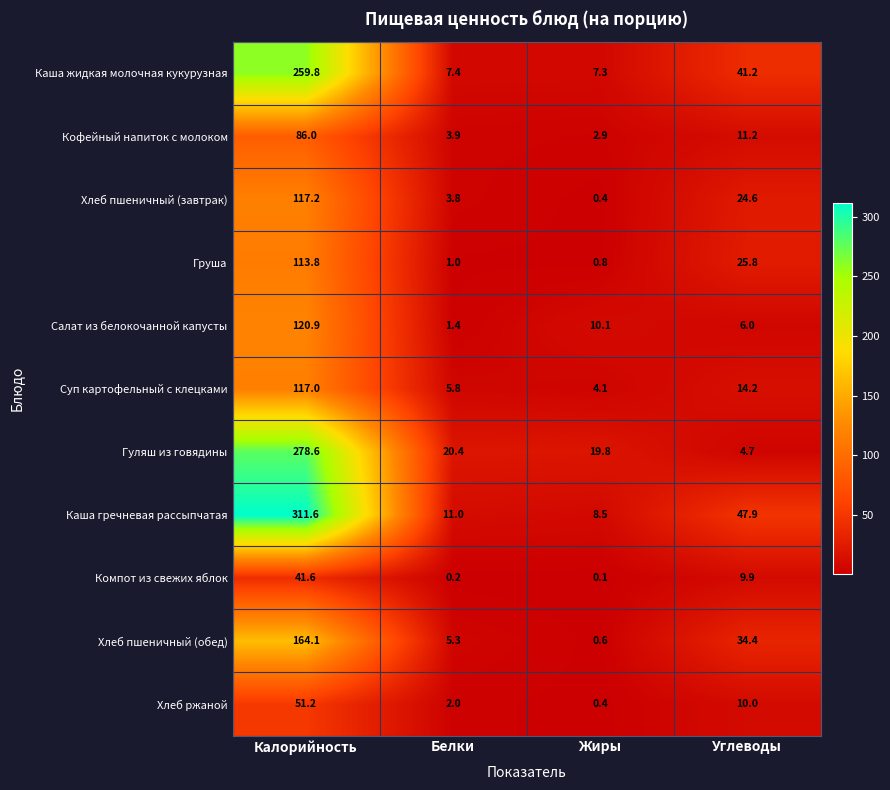

What is the greatest value displayed?

311.6